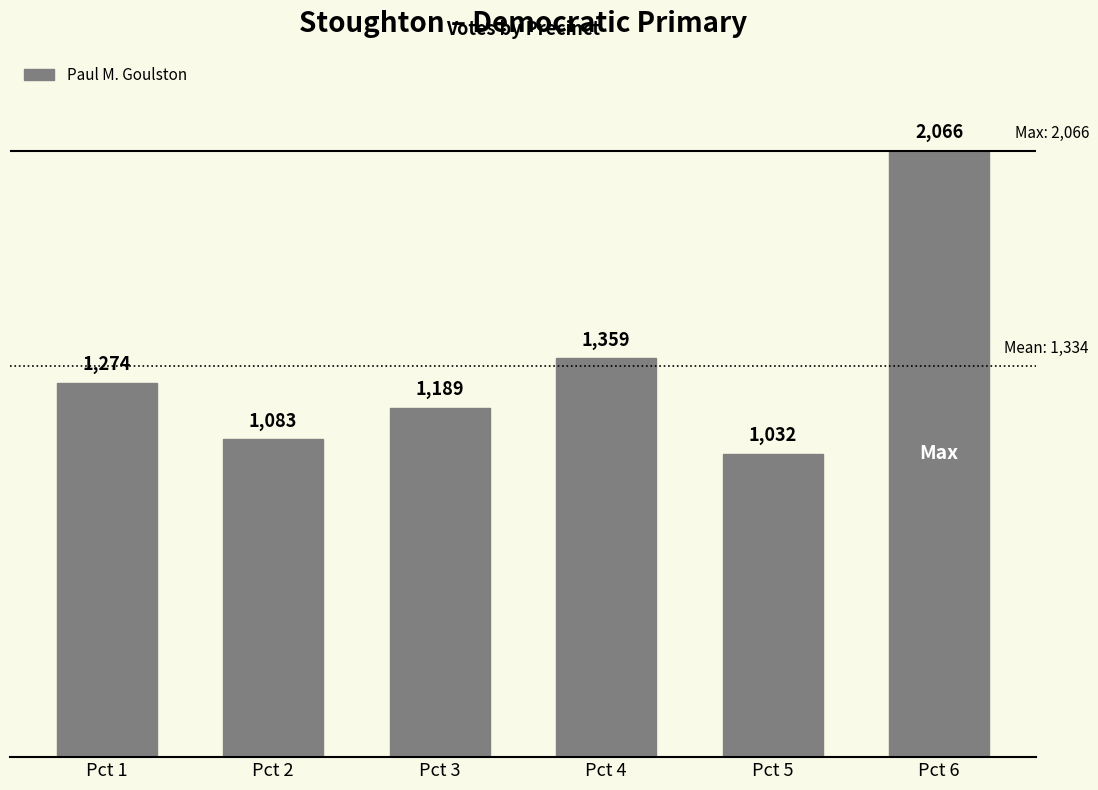

Reading left to right, transcribe all the data shown in this chart.

1274	1083	1189	1359	1032	2066